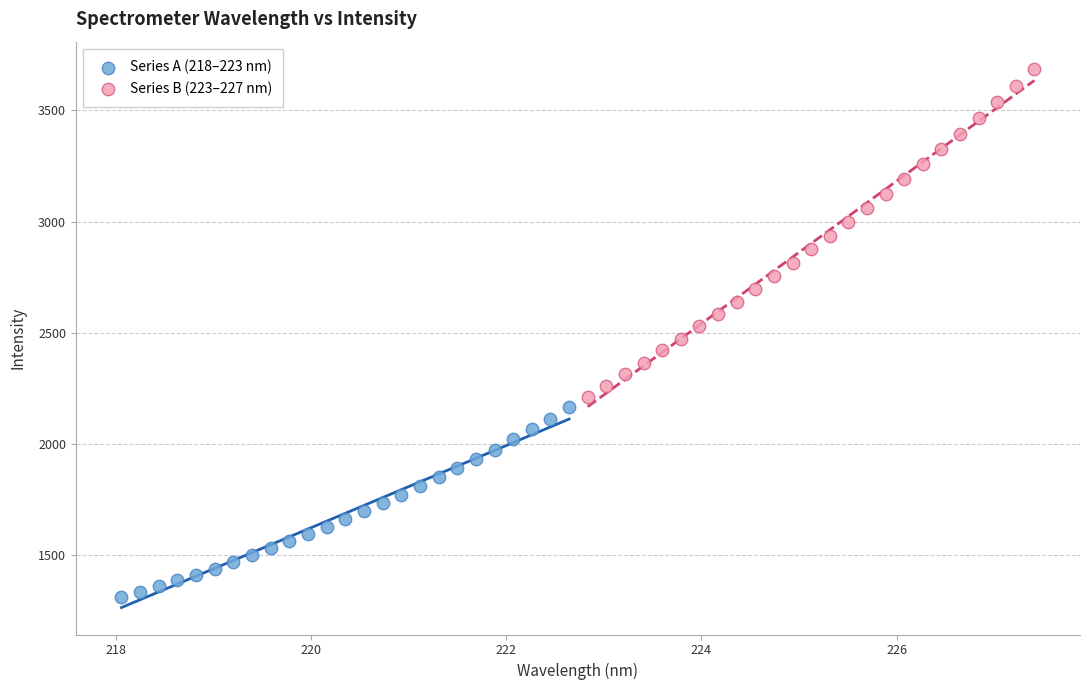

Which series has the largest Y range (max minus min)?

Series B (223–227 nm)